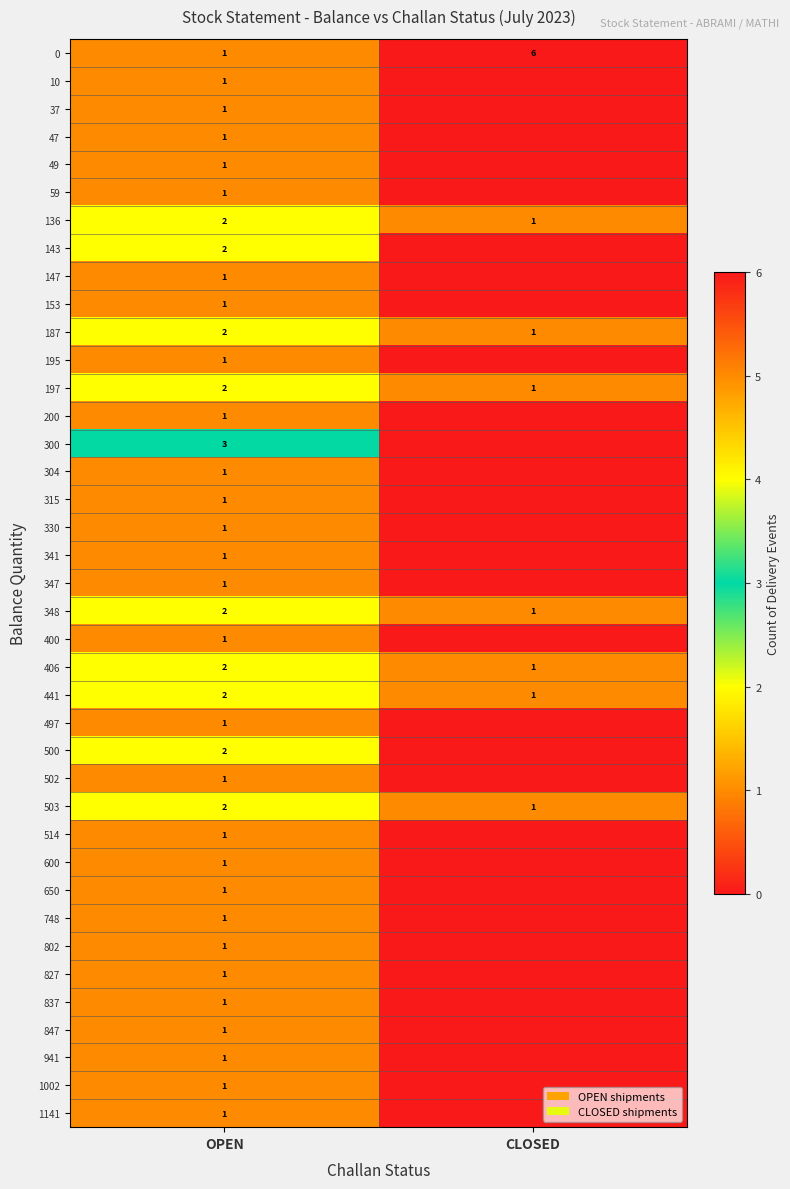

Is the value of 441 at OPEN greater than the value of 341 at OPEN?

Yes